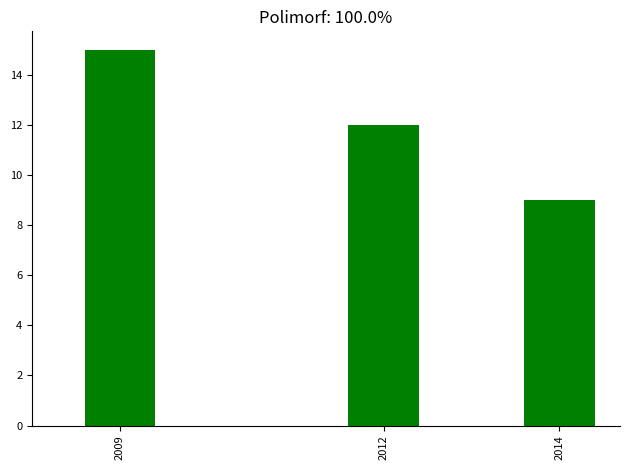

Reading left to right, transcribe all the data shown in this chart.

2009=15	2012=12	2014=9